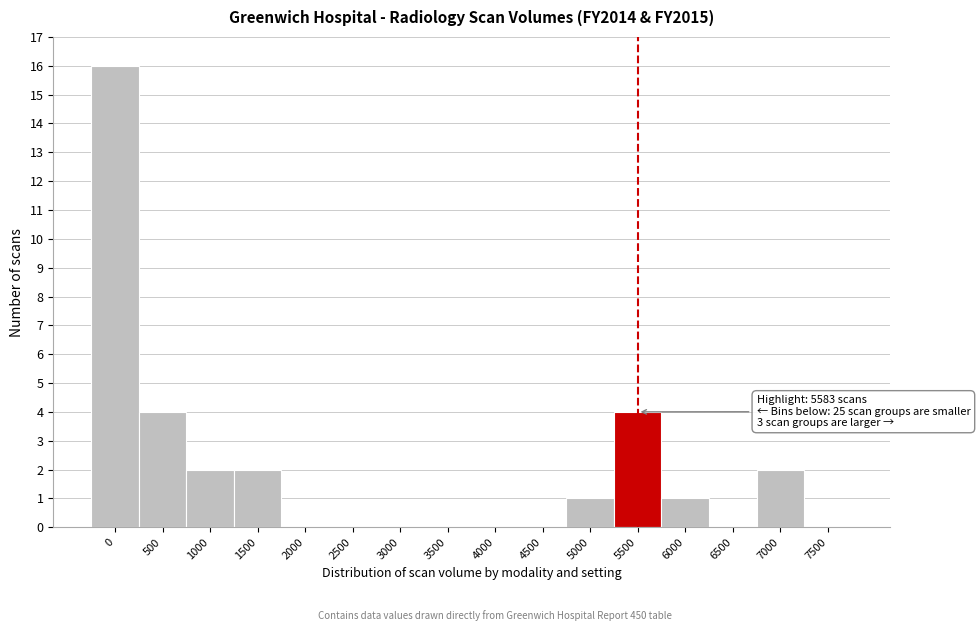

Reading left to right, what are all the values shown in this chart?

0=16	500=4	1000=2	1500=2	2000=0	2500=0	3000=0	3500=0	4000=0	4500=0	5000=1	5500=4	6000=1	6500=0	7000=2	7500=0